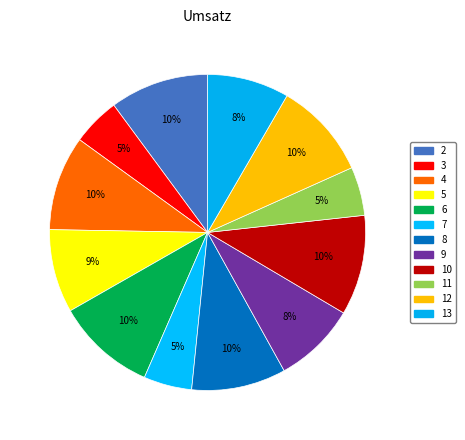

Rank the categories by value from highest to lowest.

10, 6, 2, 12, 4, 8, 5, 9, 13, 11, 7, 3